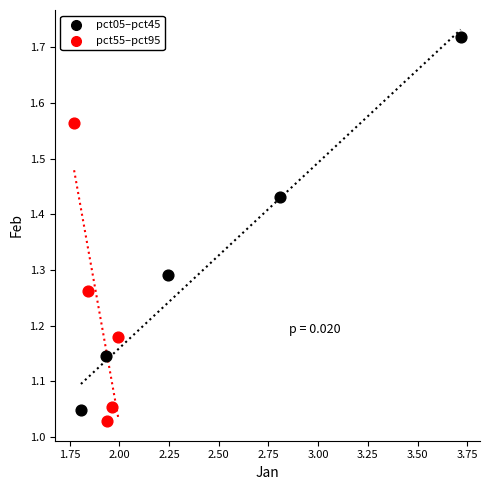

What are all the series names shown in the legend?

pct05–pct45, pct55–pct95